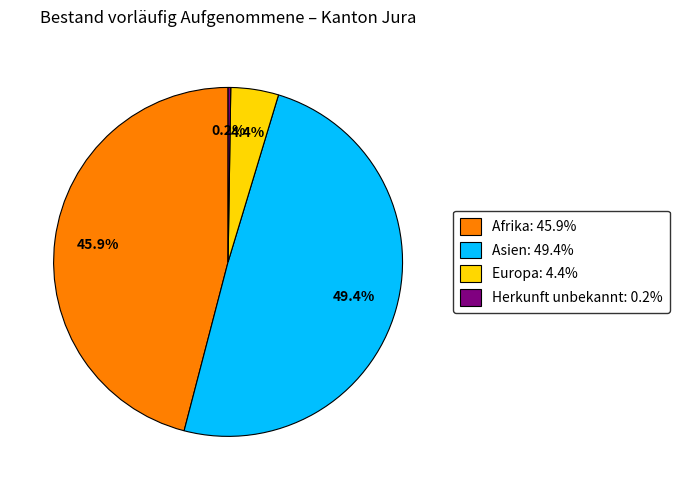

Between Europa and Asien, which is larger?

Asien